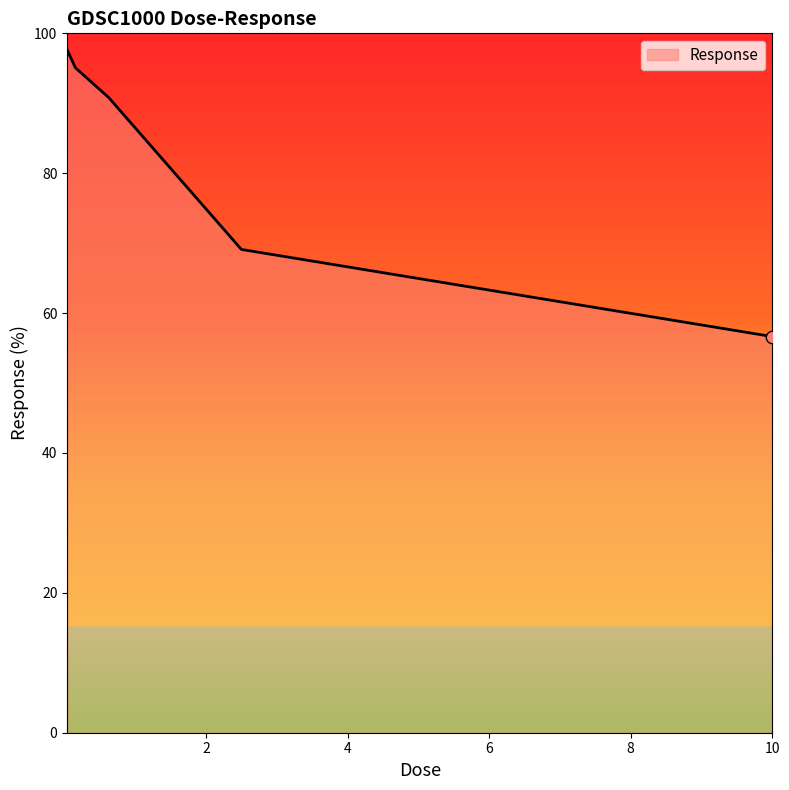

What is the greatest value displayed?

97.6